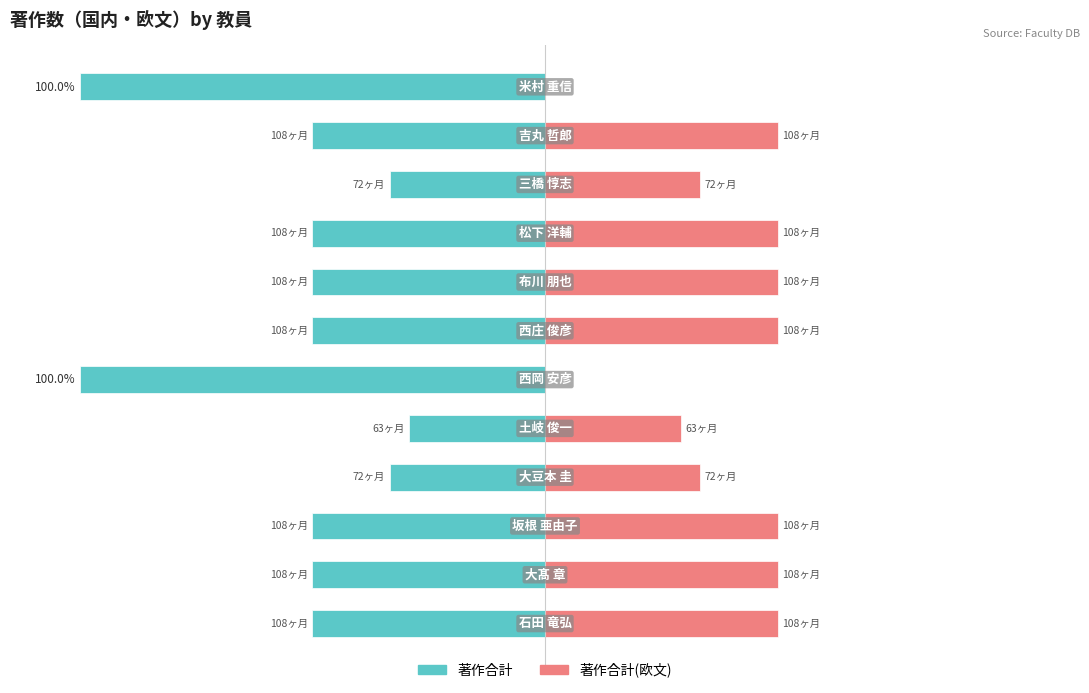

The value of 著作合計 at 三橋 惇志 is 0. True or false?

False